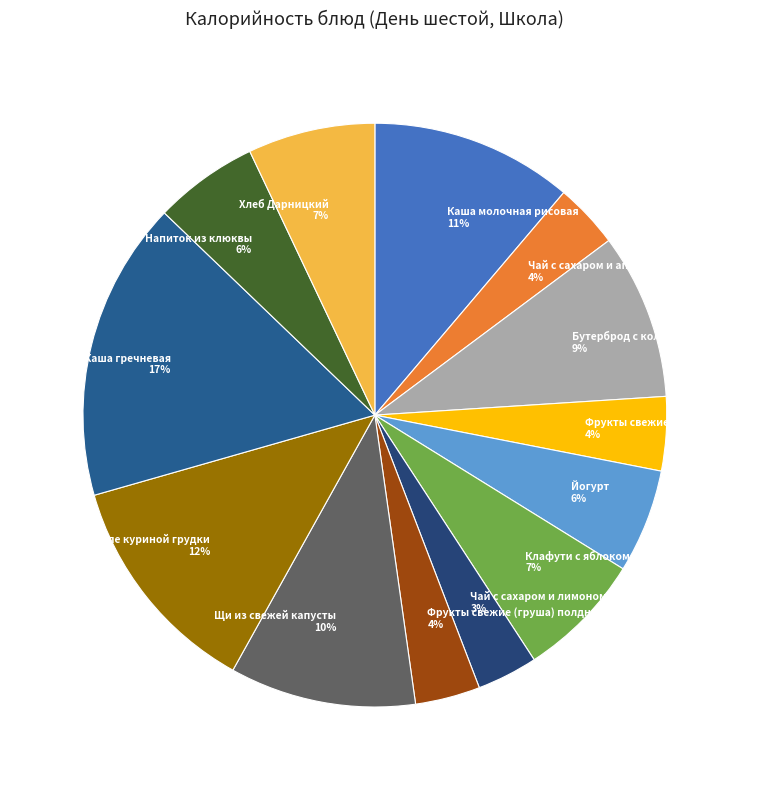

Is Хлеб Дарницкий the majority of the pie?

No